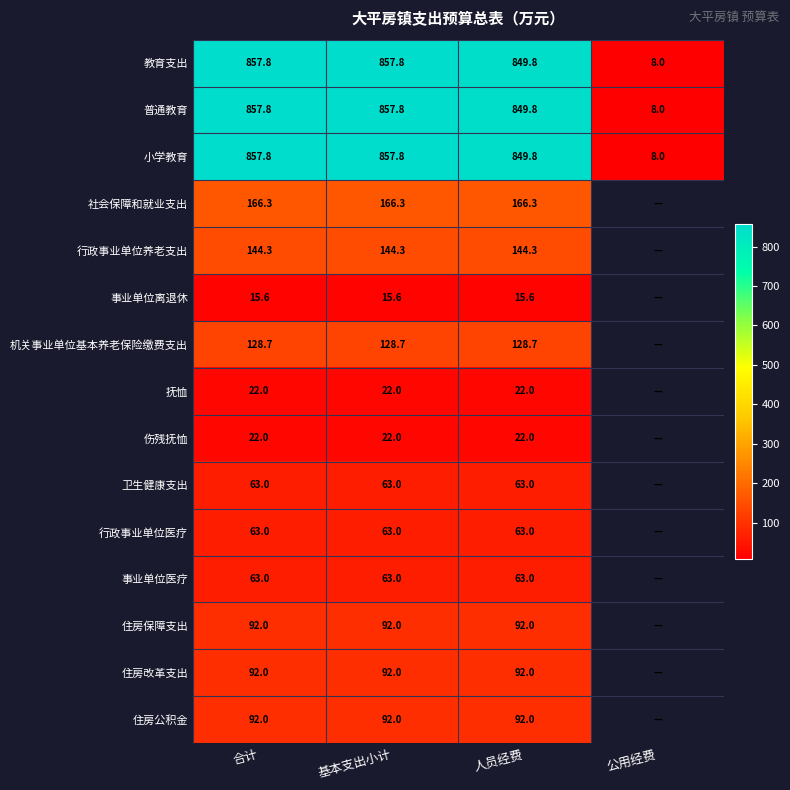

Is the value of 伤残抚恤 at 人员经费 greater than the value of 卫生健康支出 at 合计?

No